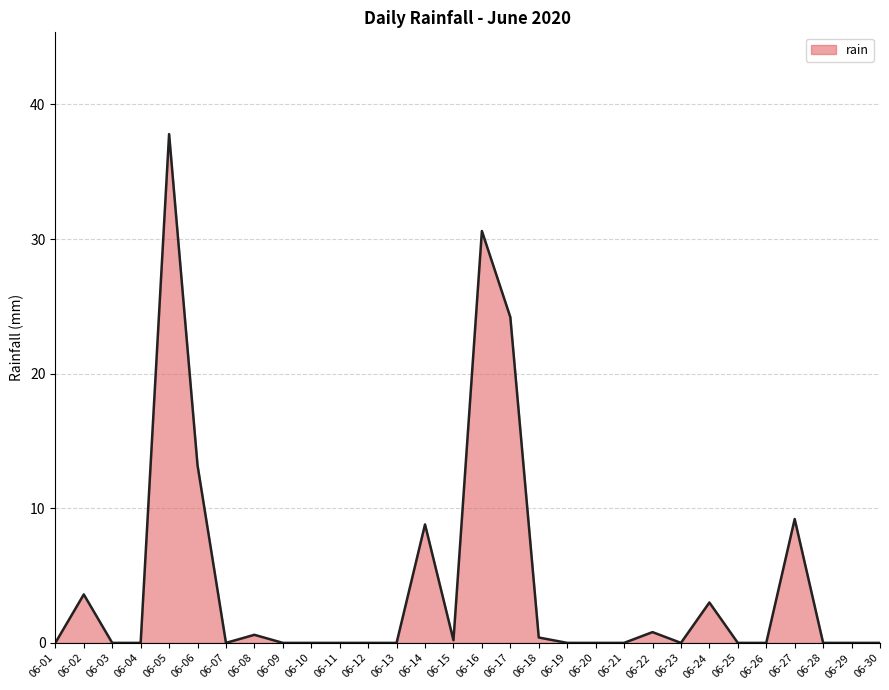

Which category has the highest value across all series?

06-05